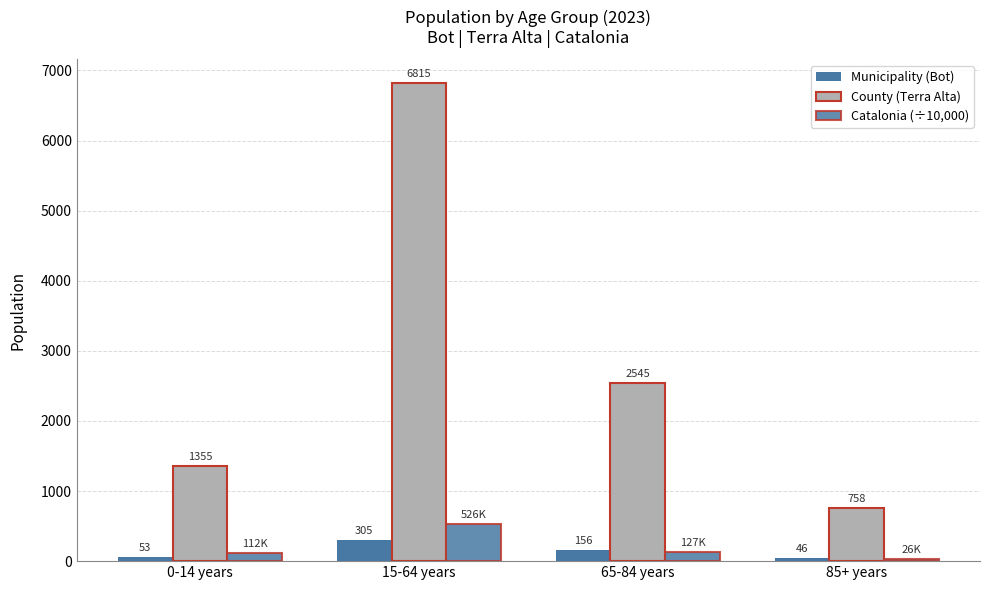

At which category does the chart reach its minimum across all series?

85+ years